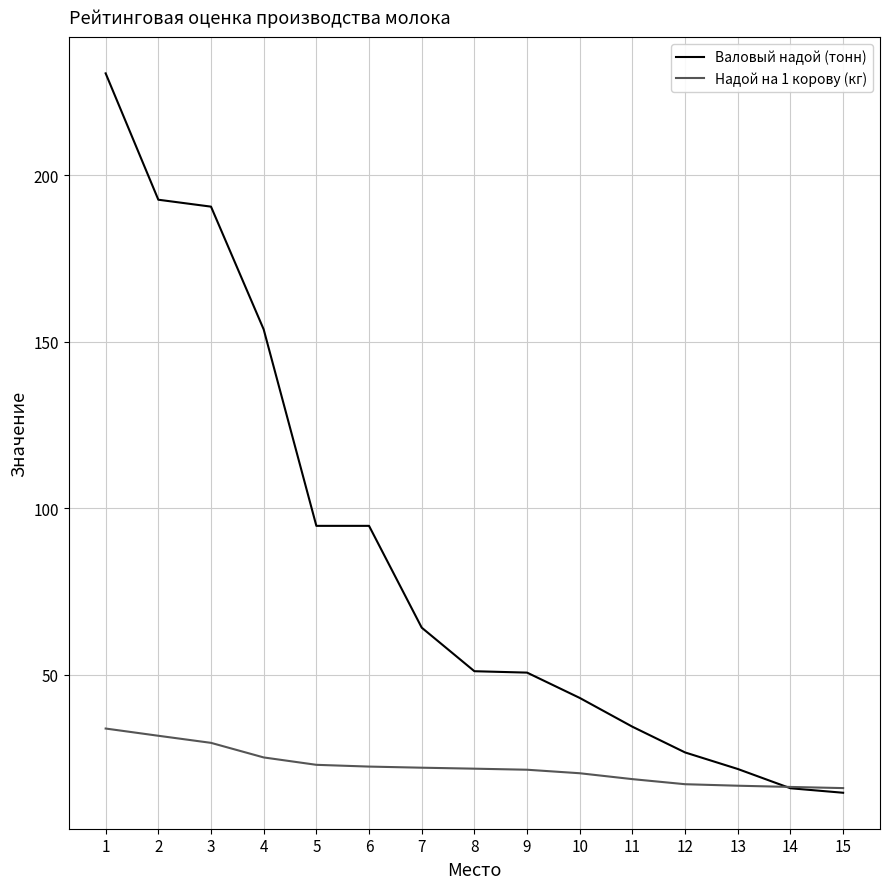

What is the total value across all series at 11?

52.9